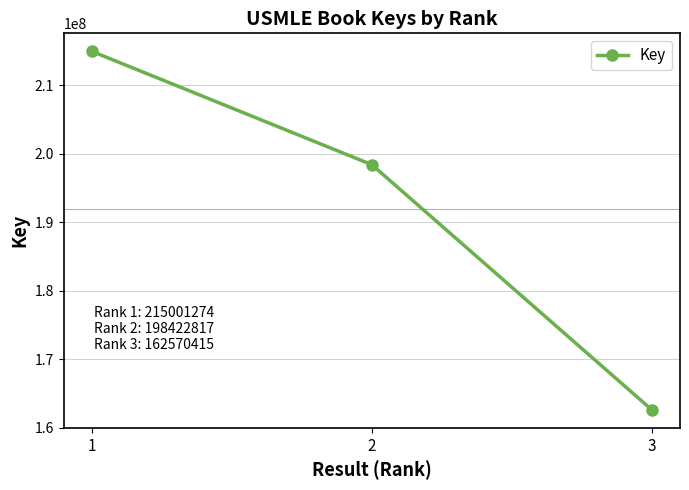

What is the change in value from 2 to 3?

-35852402